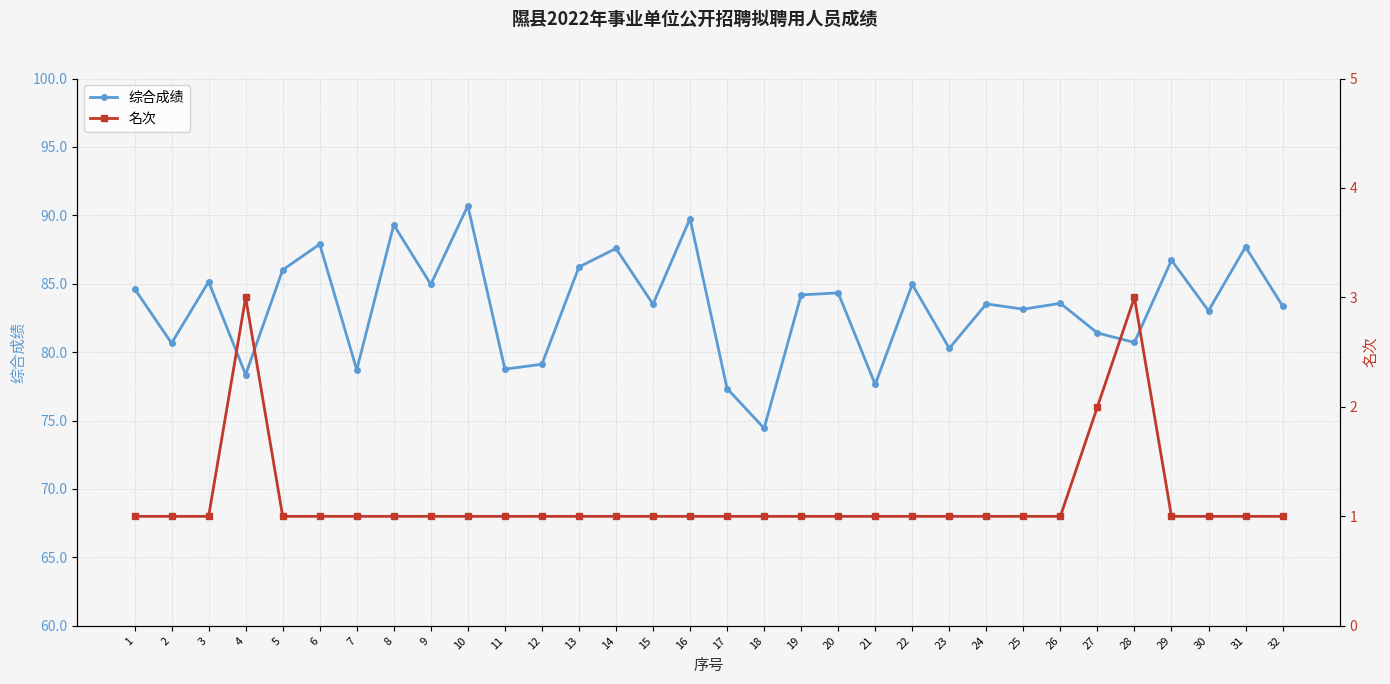

At which category is the sum across all series the highest?

10